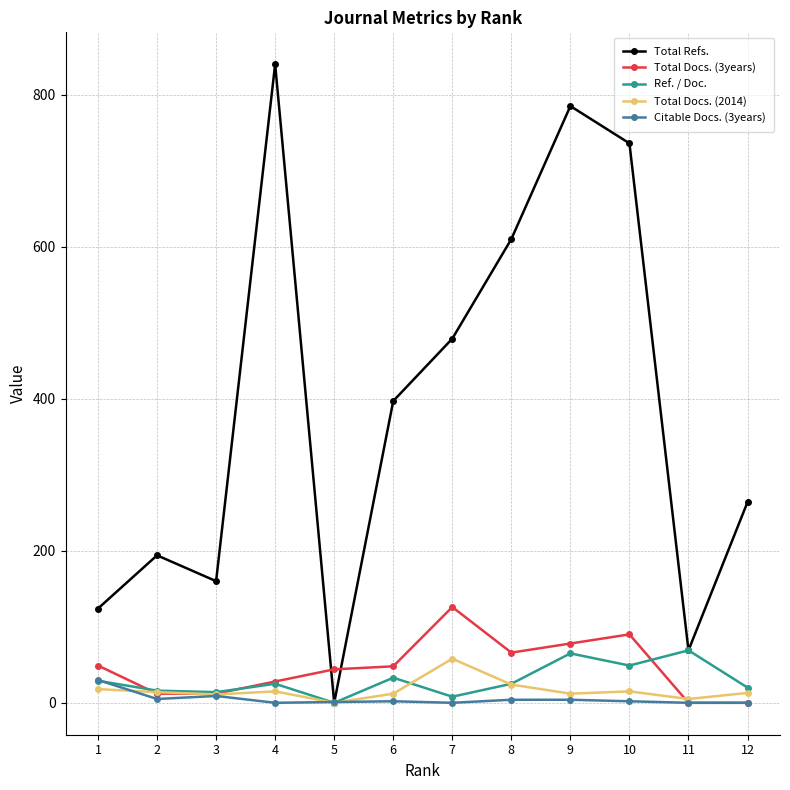

What is the average value of the Total Refs. series?

388